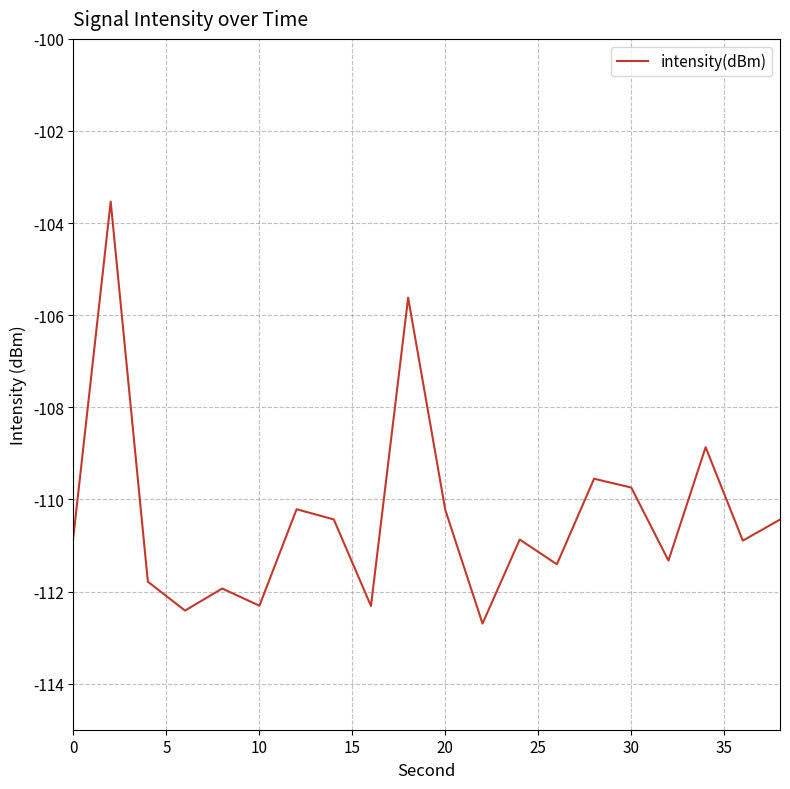

What is the smallest value displayed?

-112.7